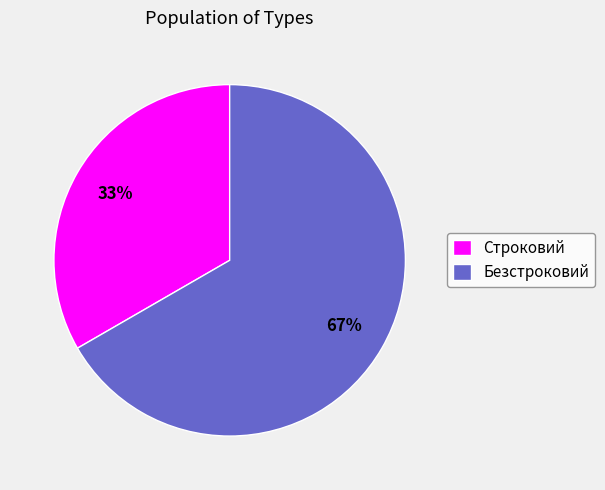

What is the largest slice in the pie chart?

Безстроковий